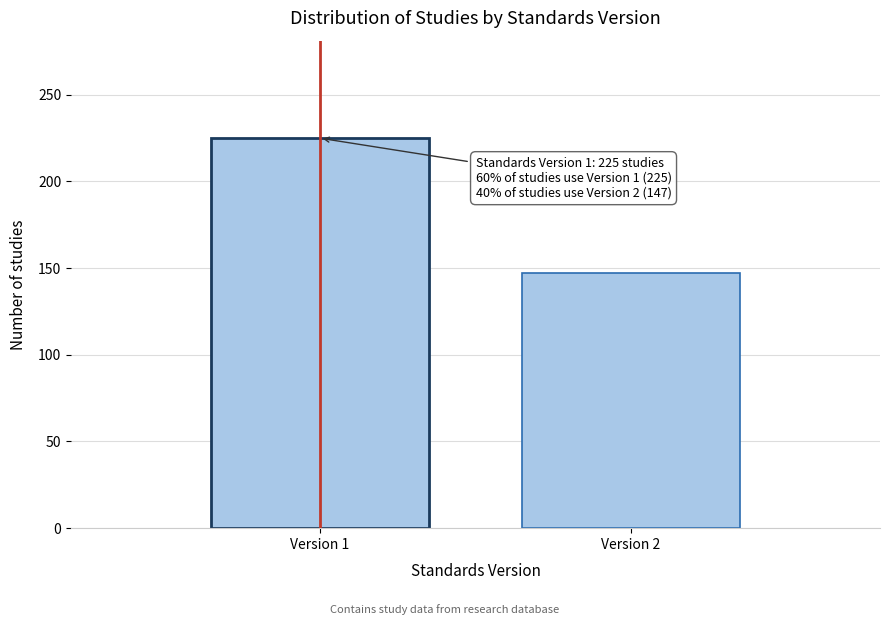

Reading right to left, extract all data points from this chart.

Version 2=147	Version 1=225